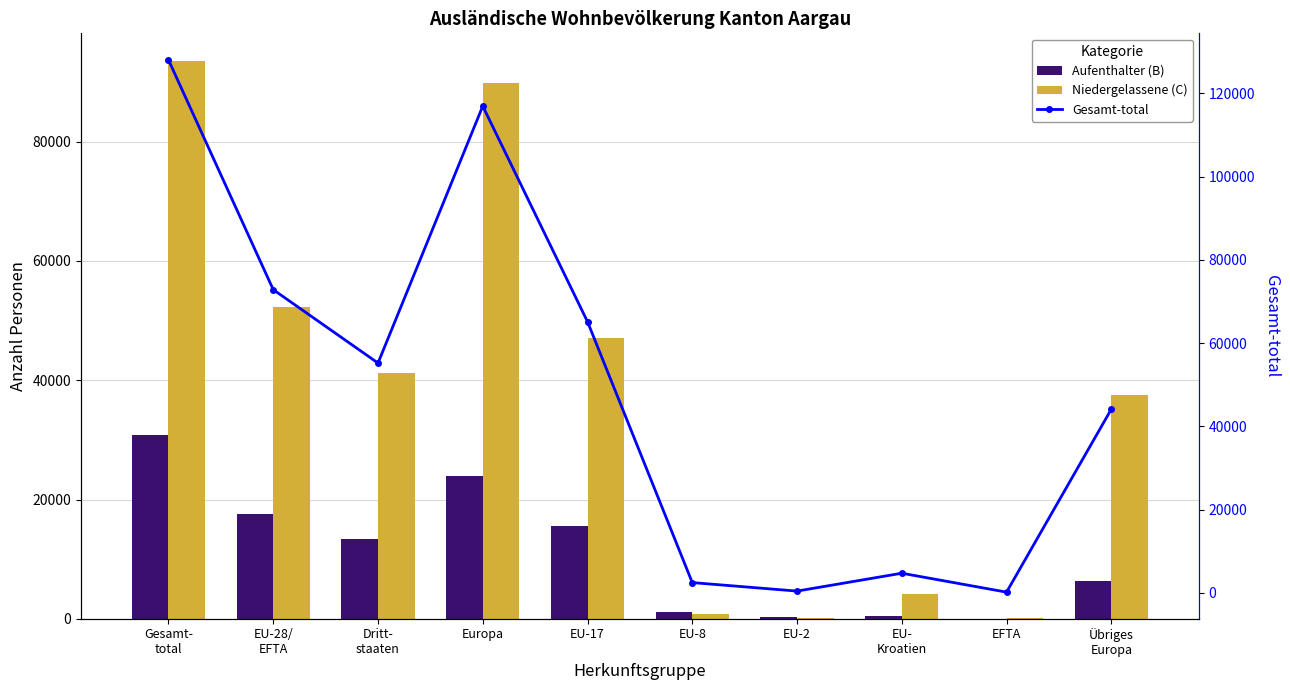

What position from the left is EU-2?

7